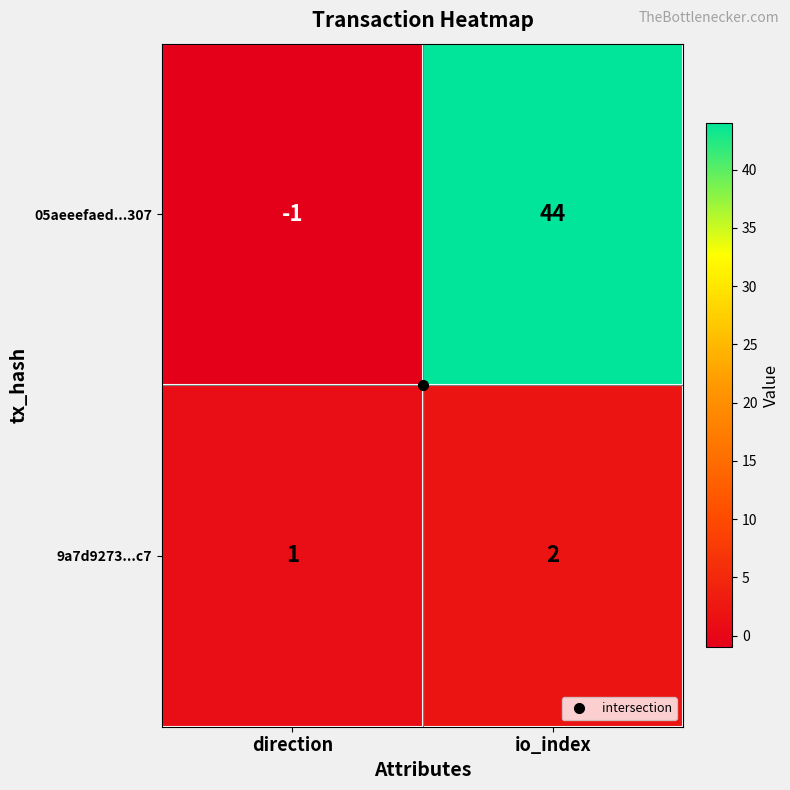

What is the sum of all 05aeeefaed...307 values?

43